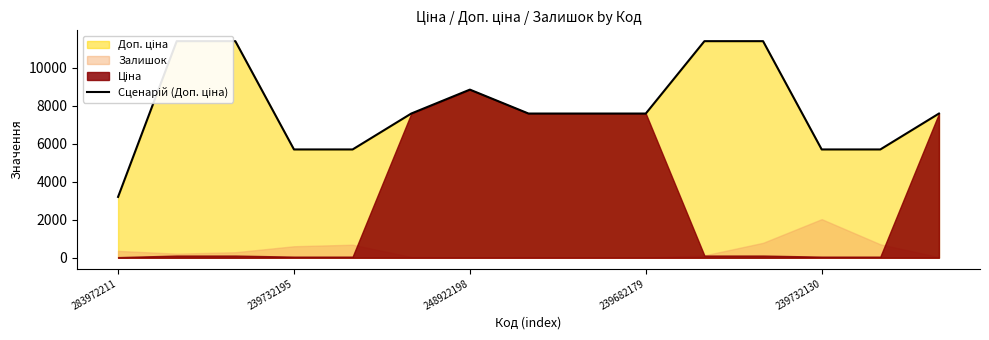

Read the value at 5.

7596.5